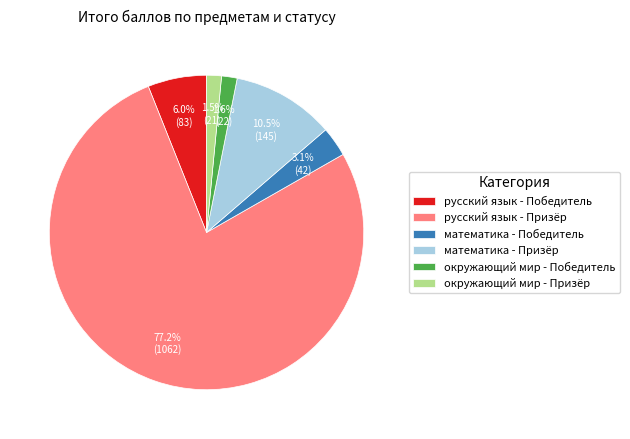

What is the total percentage of математика - Призёр and русский язык - Призёр?

87.8%